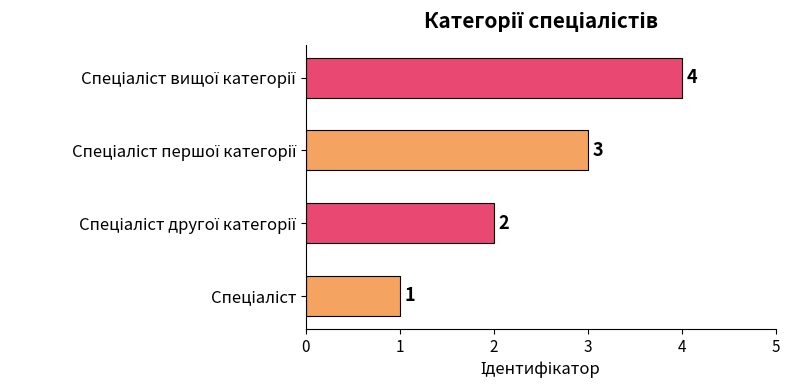

How many series are shown in this chart?

1